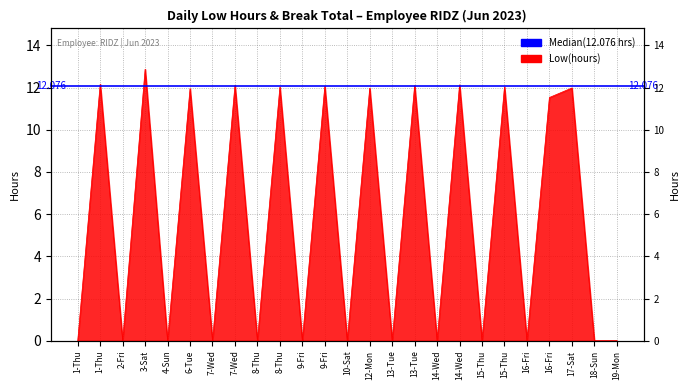

Does the chart have visible grid lines?

Yes